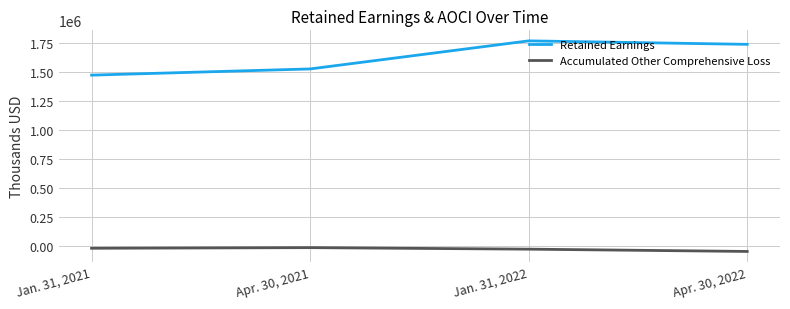

What are all the series names shown in the legend?

Retained Earnings, Accumulated Other Comprehensive Loss